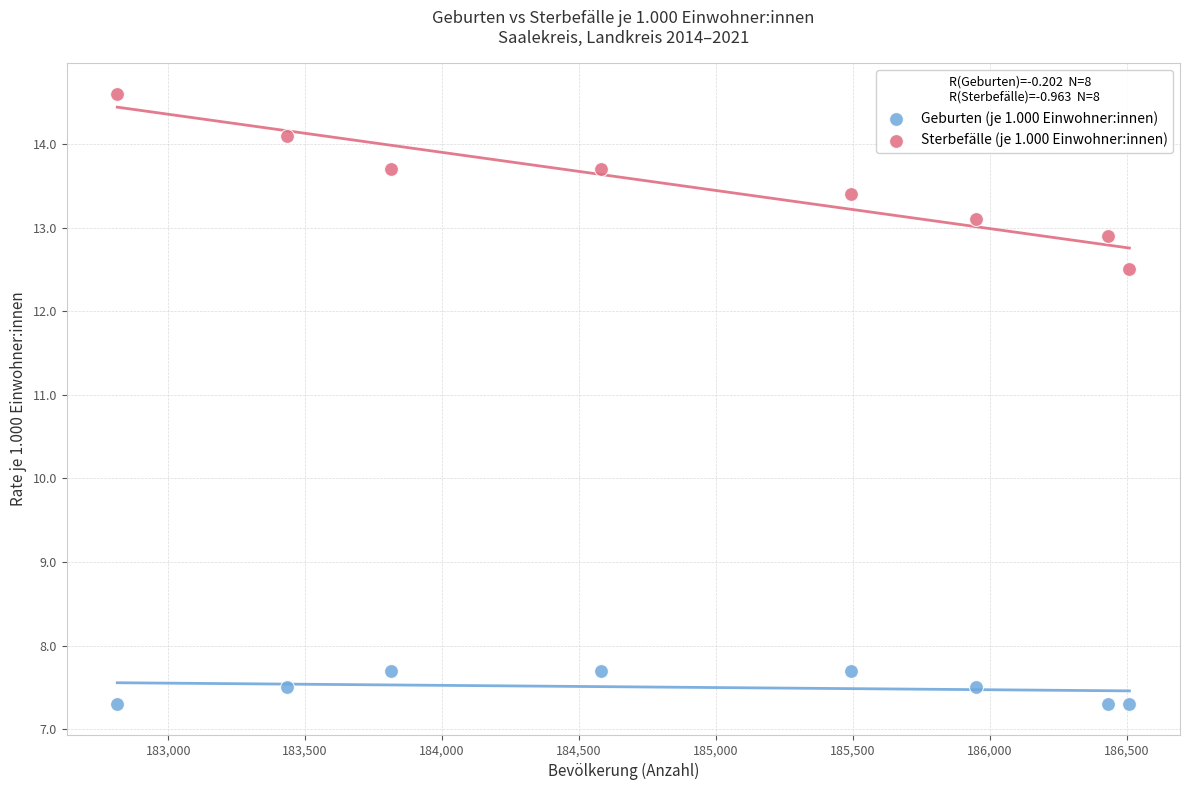

Which series contains the lowest Y value?

Geburten (je 1.000 Einwohner:innen)